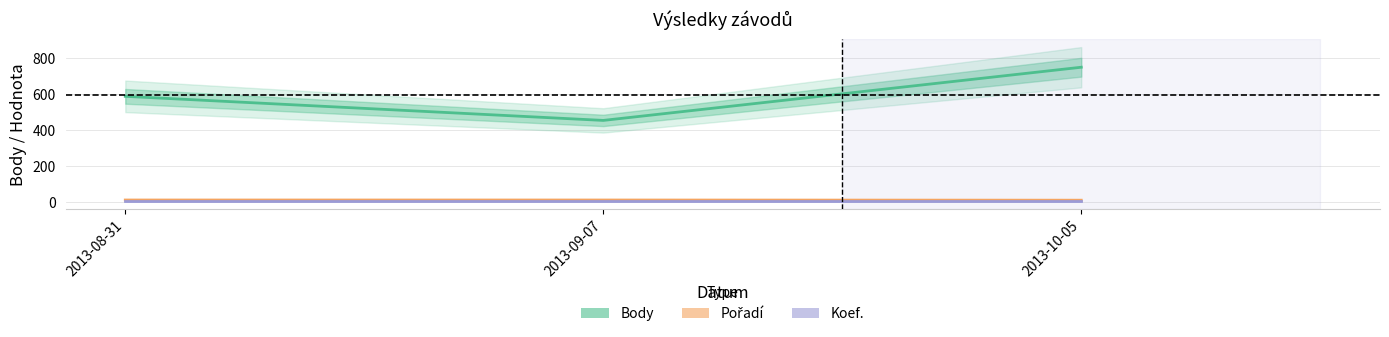

How many data points does each series have?

3